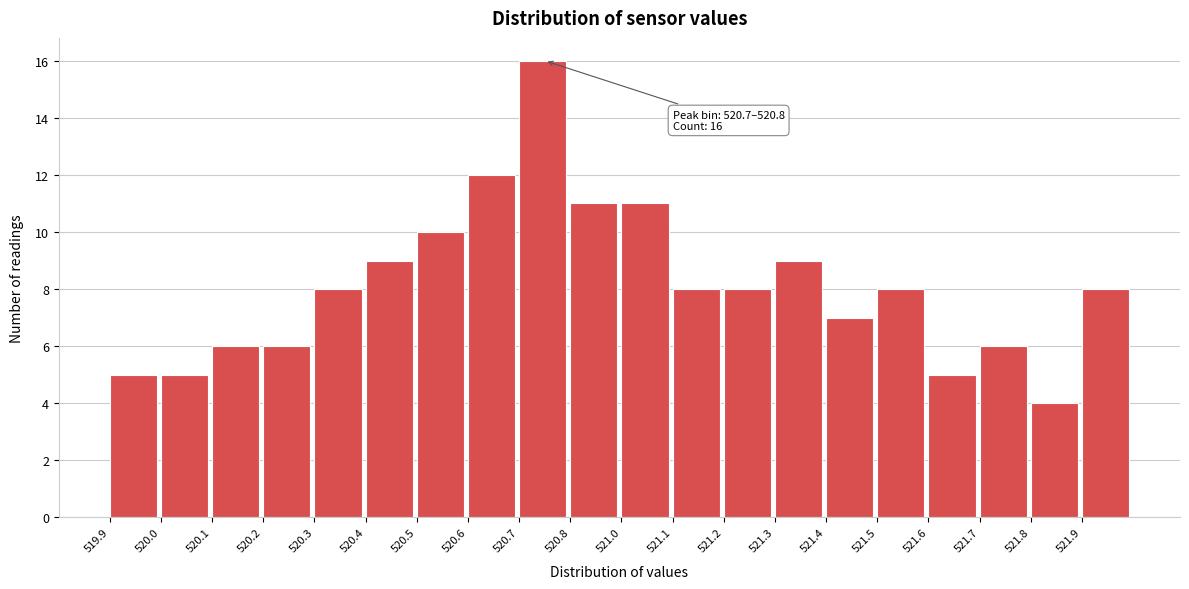

Reading right to left, list all the values displayed in this chart.

521.9=8	521.8=4	521.7=6	521.6=5	521.5=8	521.4=7	521.3=9	521.2=8	521.1=8	521.0=11	520.8=11	520.7=16	520.6=12	520.5=10	520.4=9	520.3=8	520.2=6	520.1=6	520.0=5	519.9=5